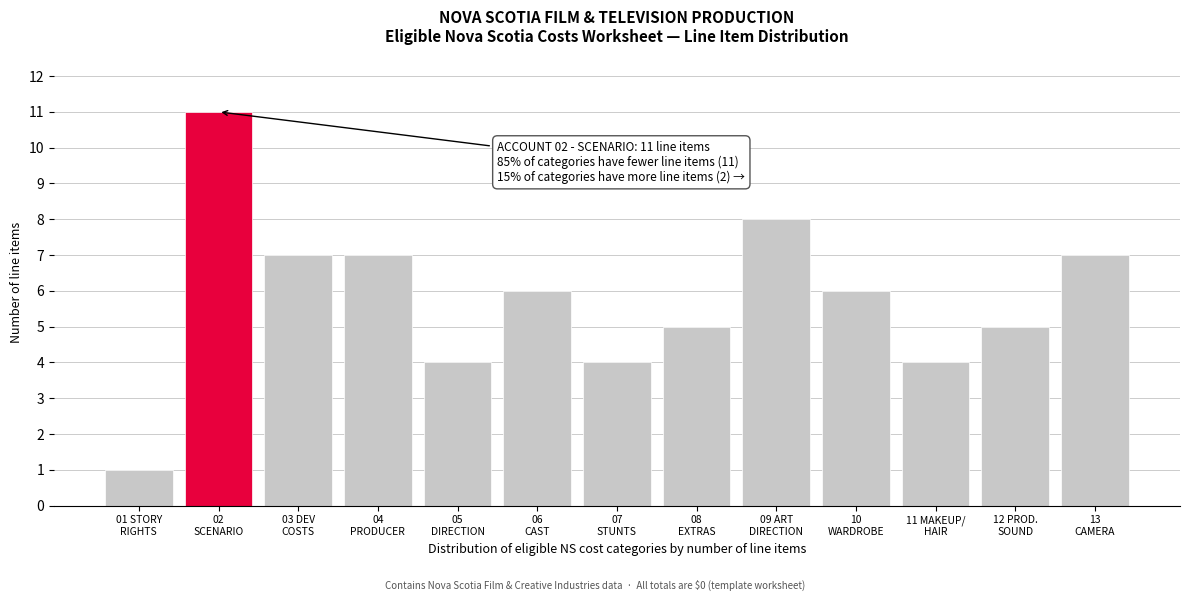

Reading left to right, transcribe all the data shown in this chart.

1	11	7	7	4	6	4	5	8	6	4	5	7